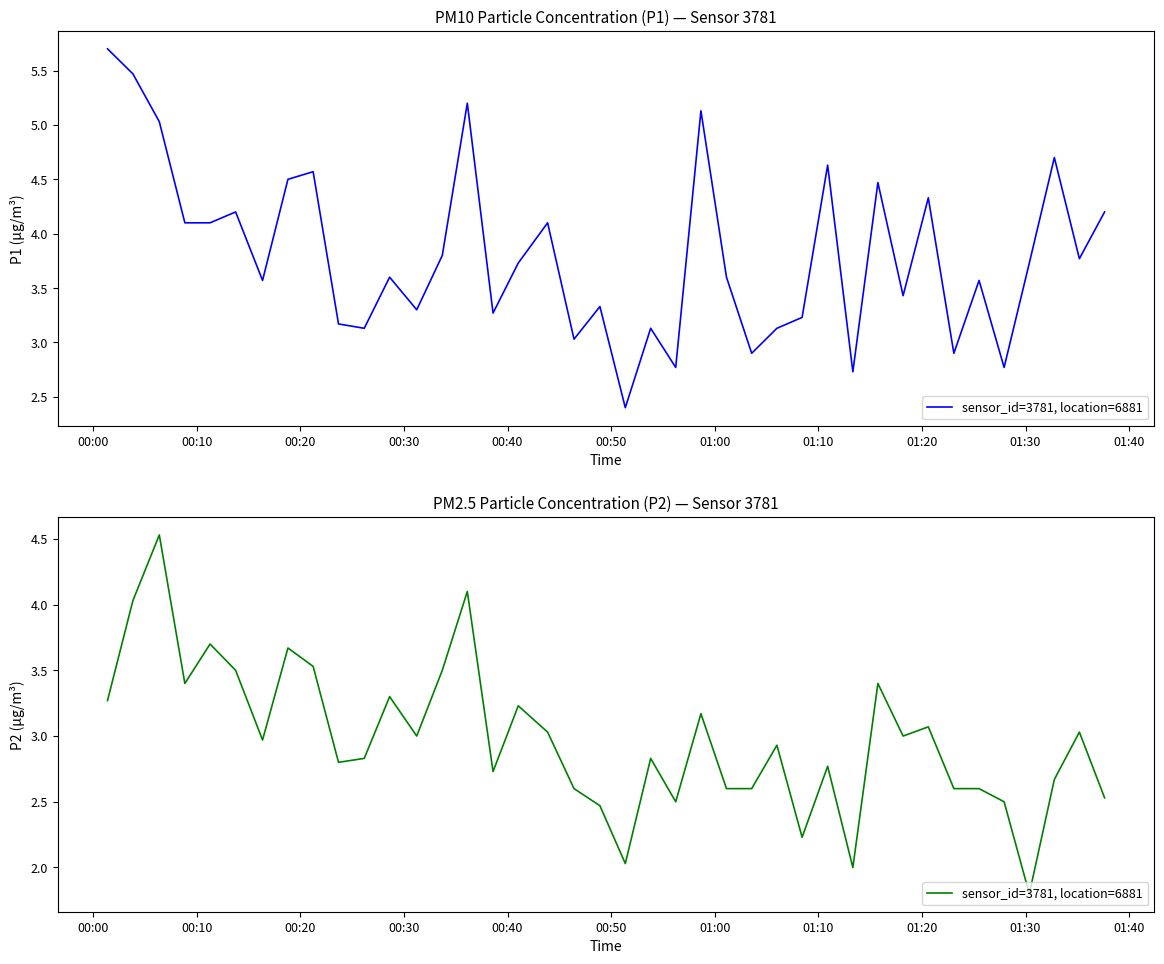

True or false: there are more than 1 points higher than both neighbors.

True